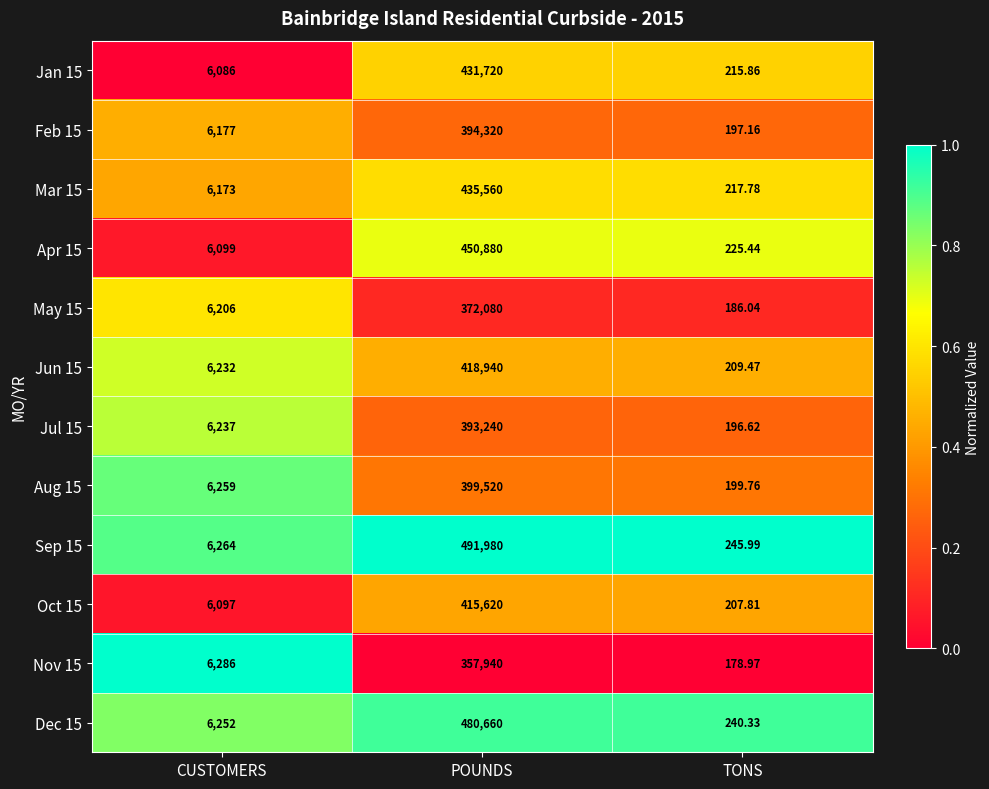

At which category does the chart reach its minimum across all series?

TONS